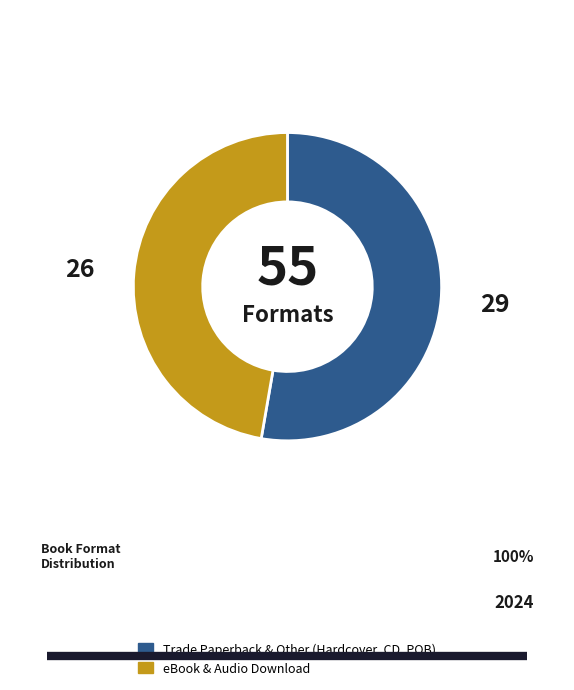

Does any single category account for the majority?

Yes